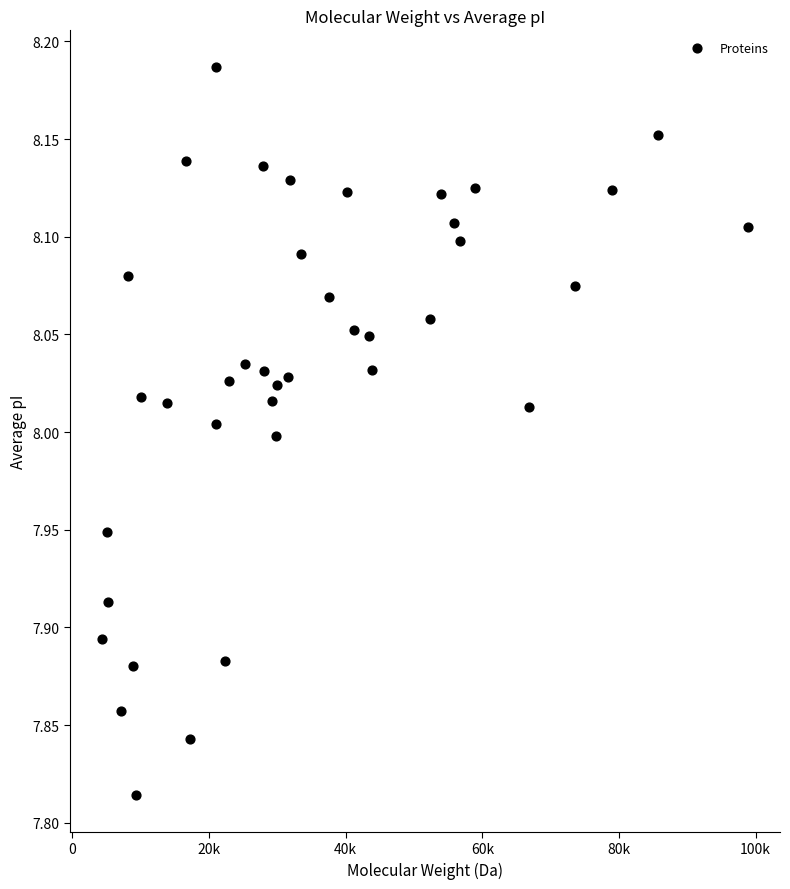

What is the range of Y values (max minus min)?

0.4